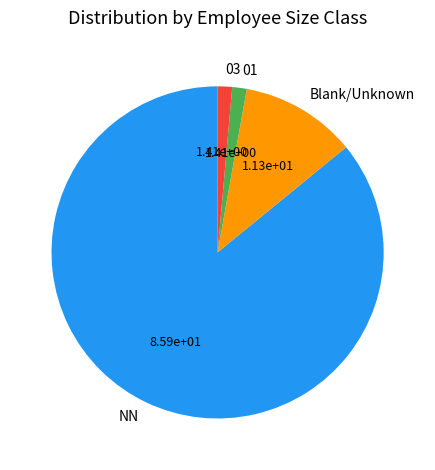

Which slice is the largest?

NN